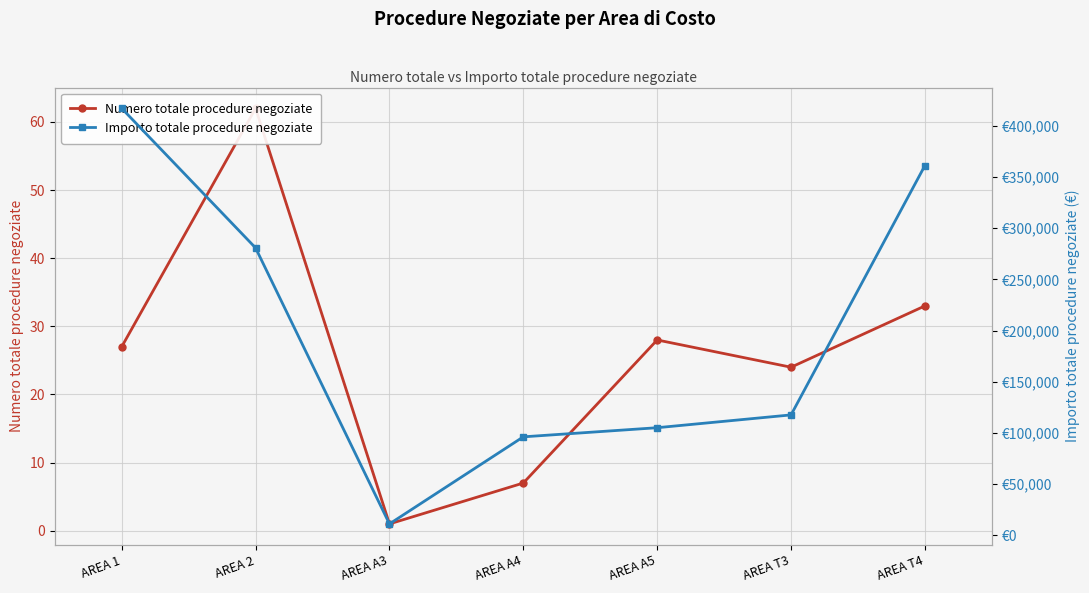

What is the difference between the highest and lowest values at AREA A3?

10999.0